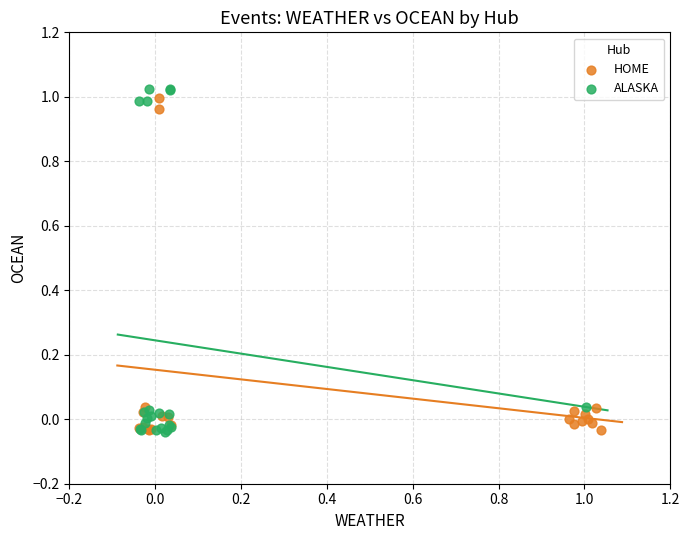

Which series has the largest Y range (max minus min)?

ALASKA